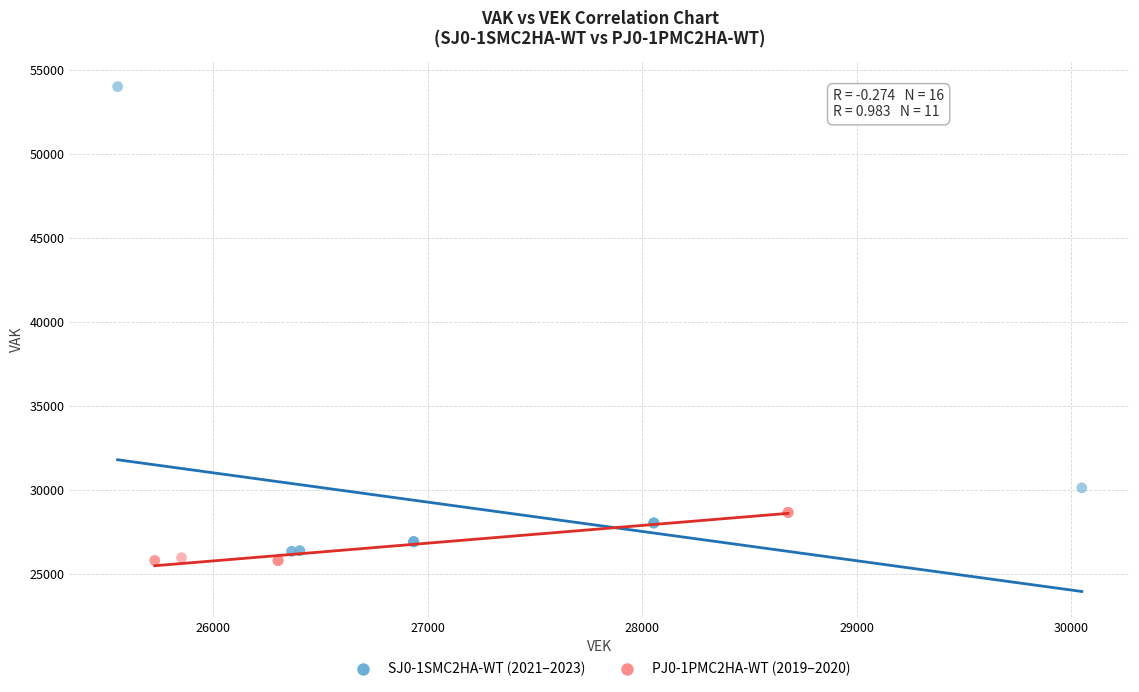

Which series has the largest Y range (max minus min)?

SJ0-1SMC2HA-WT (2021–2023)